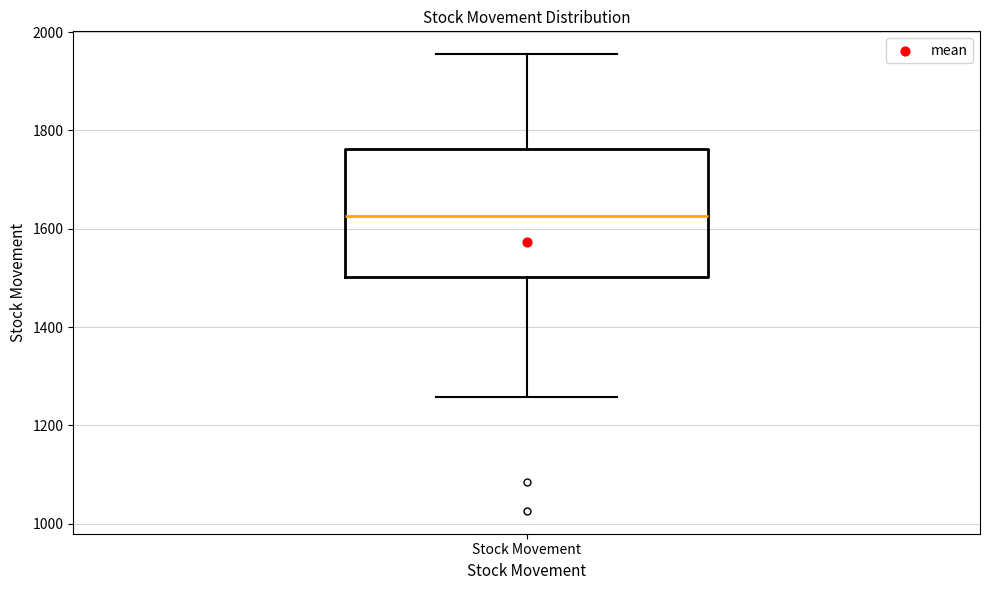

Where is the upper edge of the box for Stock Movement on the y-axis? The values are not printed on the chart, so give them approximately, as read against the axis.

1760